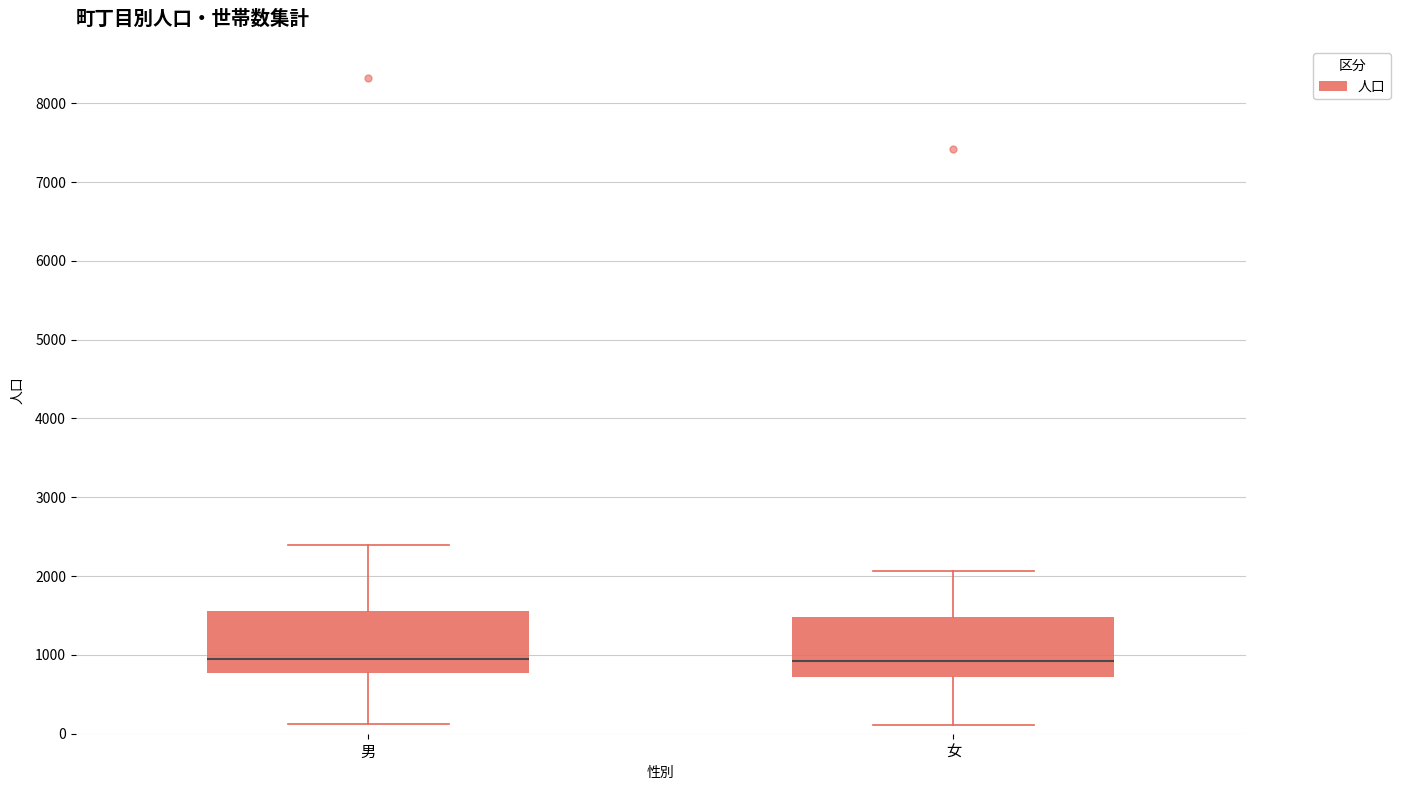

Reading left to right, transcribe this box plot: for each box, give where its median line is, the range the box spans, and where its two whiskers end, as read against the y-axis. The values are not printed on the chart, so give them approximately, as read against the axis.

男: median 1000, box 800 to 1600, whiskers 100 to 2400
女: median 900, box 700 to 1500, whiskers 100 to 2100